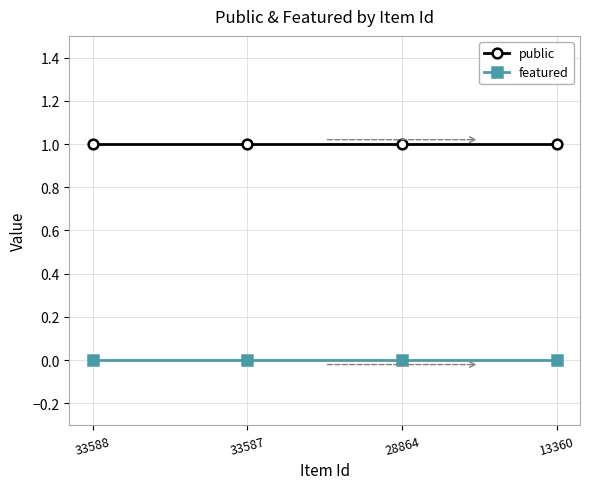

Is the value of public at 33587 greater than the value of featured at 33587?

Yes